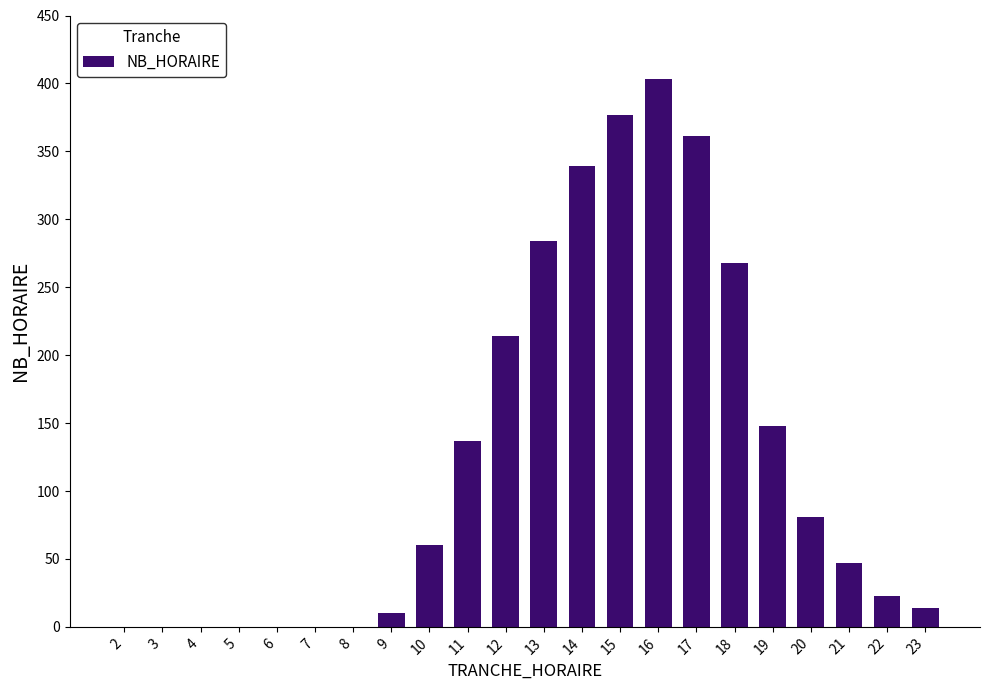

Reading left to right, what are all the values shown in this chart?

2=0	3=0	4=0	5=0	6=0	7=0	8=0	9=10	10=60	11=137	12=214	13=284	14=339	15=377	16=403	17=361	18=268	19=148	20=81	21=47	22=23	23=14